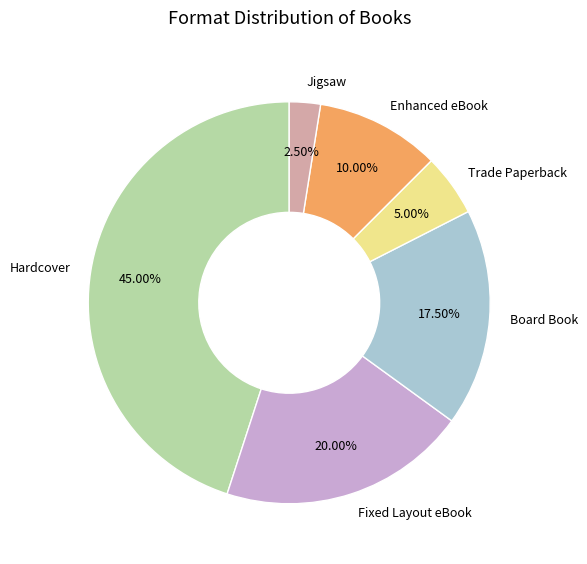

What is the smallest slice in the pie chart?

Jigsaw